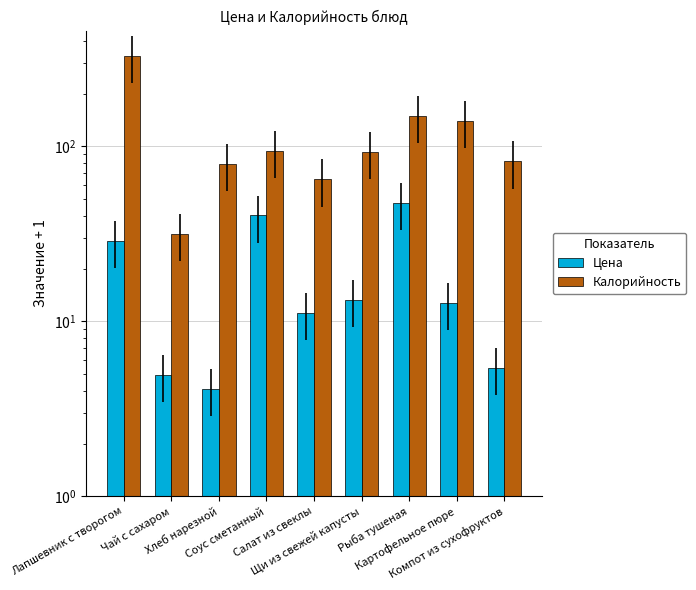

What is the value of the Калорийность bar at the 7th from the left?

148.3